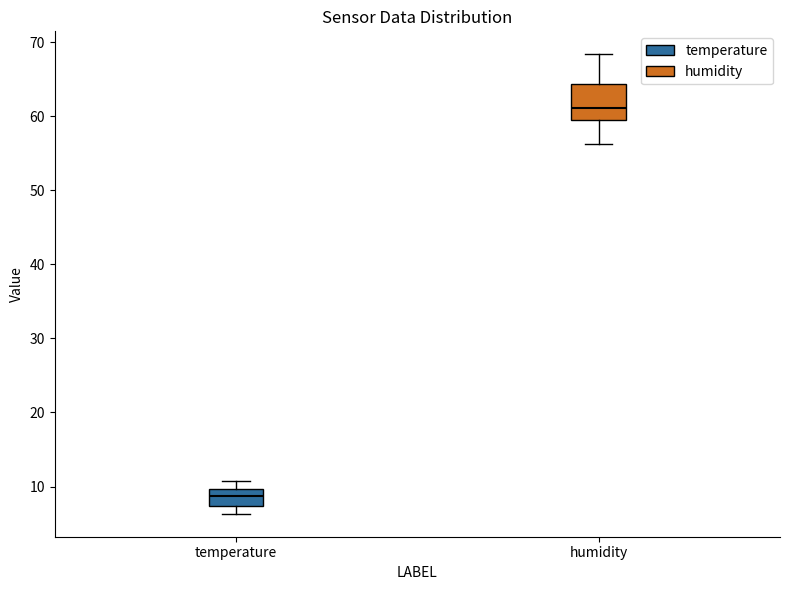

Where is the lower edge of the box for temperature on the y-axis? The values are not printed on the chart, so give them approximately, as read against the axis.

7